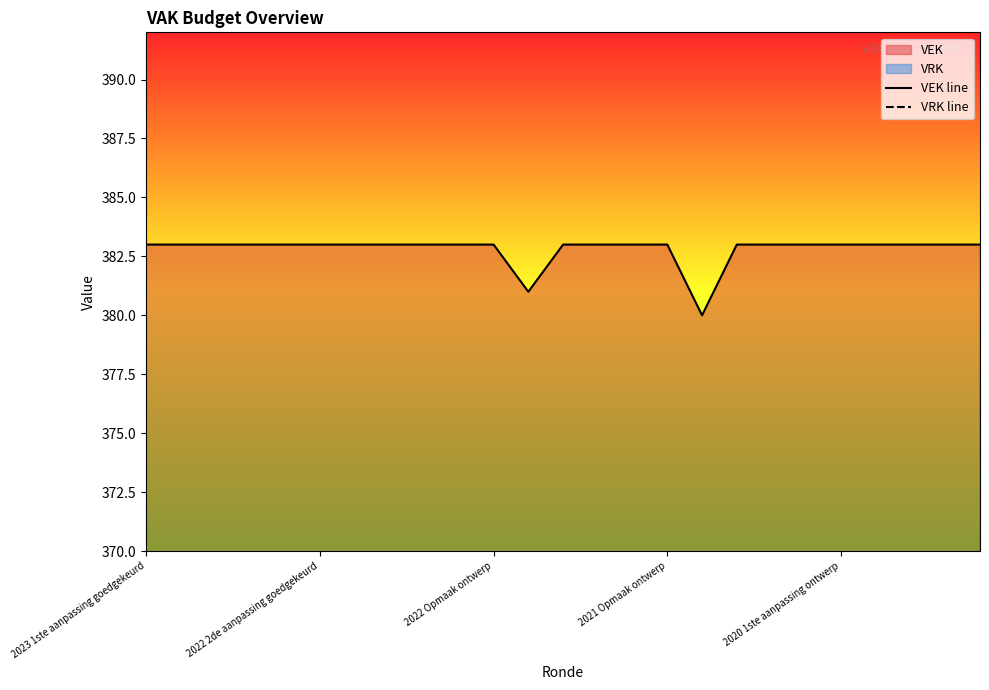

The VEK line series shows 114 at 2022 2de aanpassing goedgekeurd. True or false?

False